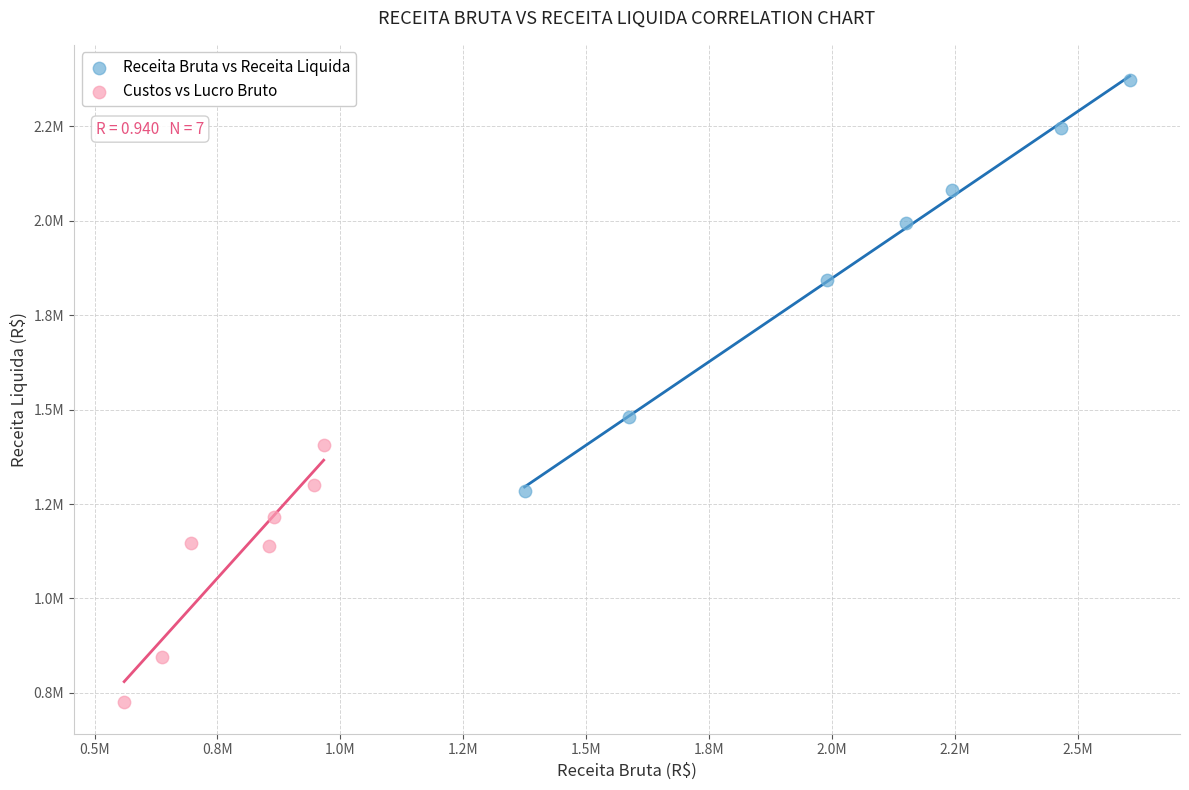

Which series reaches the maximum Y coordinate?

Receita Bruta vs Receita Liquida